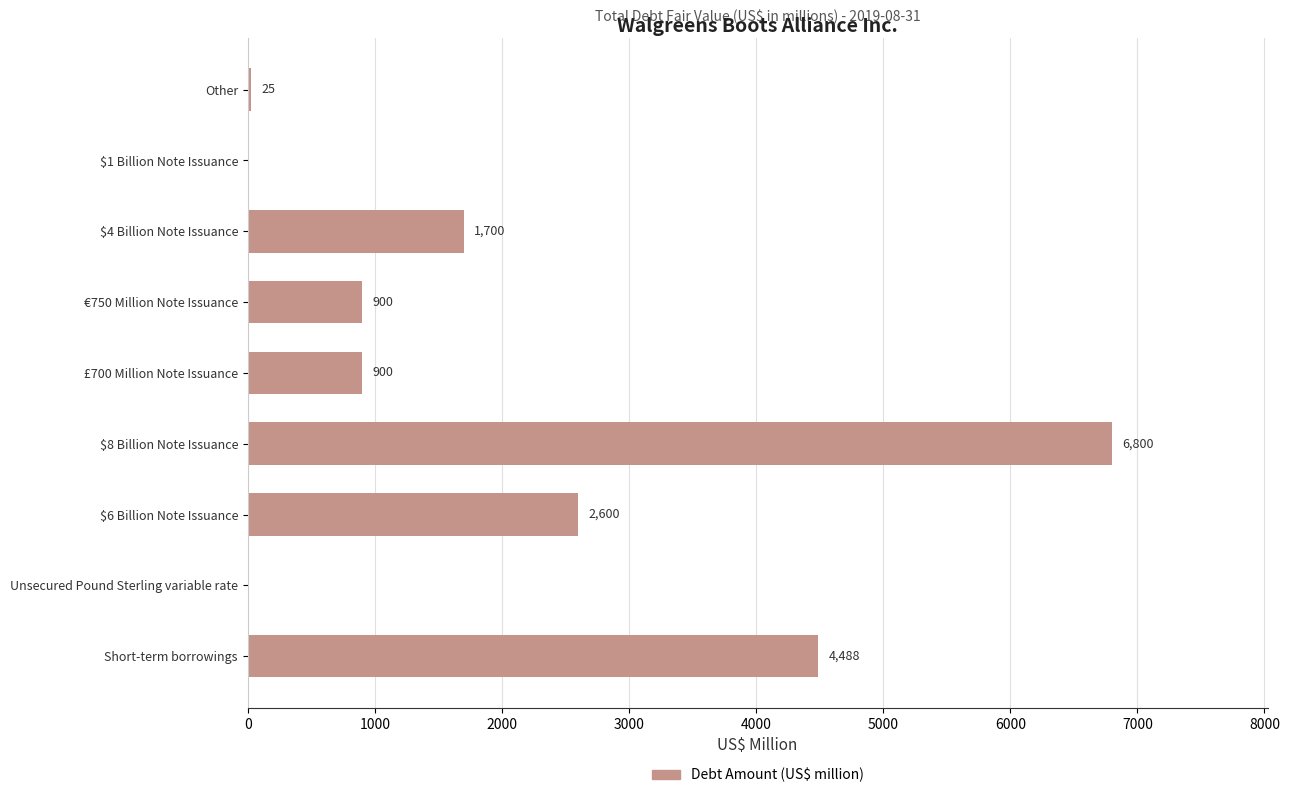

At which label is the value closest to 3400?

$6 Billion Note Issuance